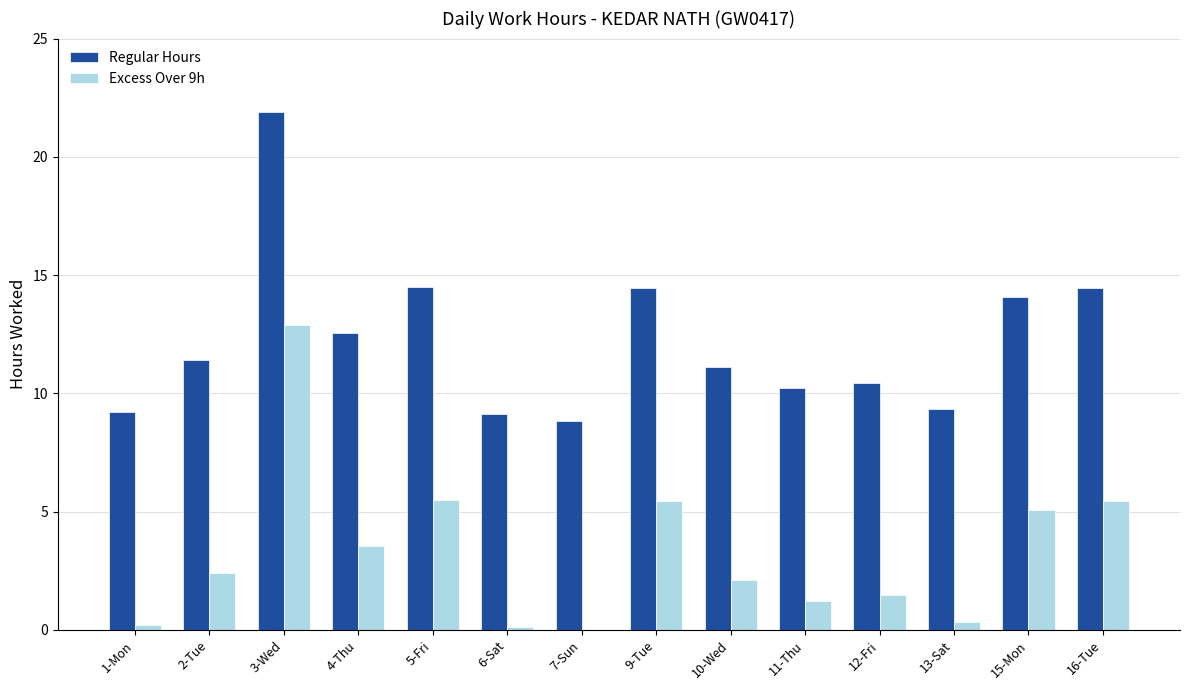

What is the greatest value displayed?

21.9